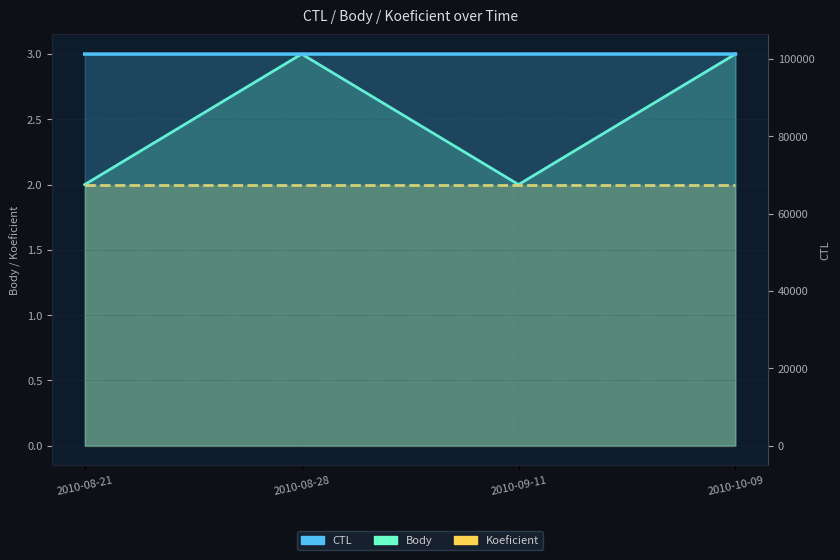

What position from the left is 2010-08-21?

1